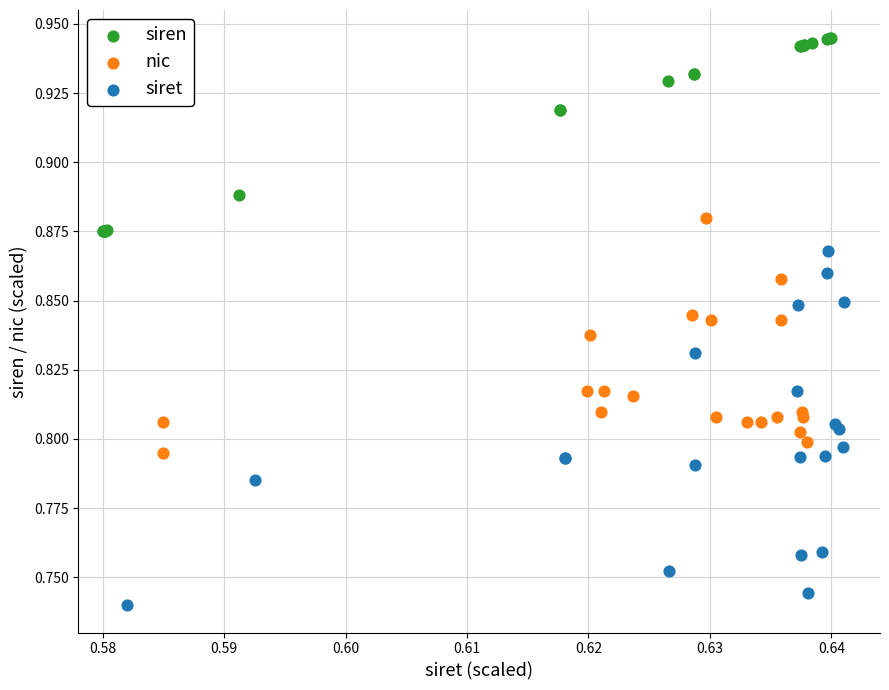

Which series has the largest Y range (max minus min)?

siret